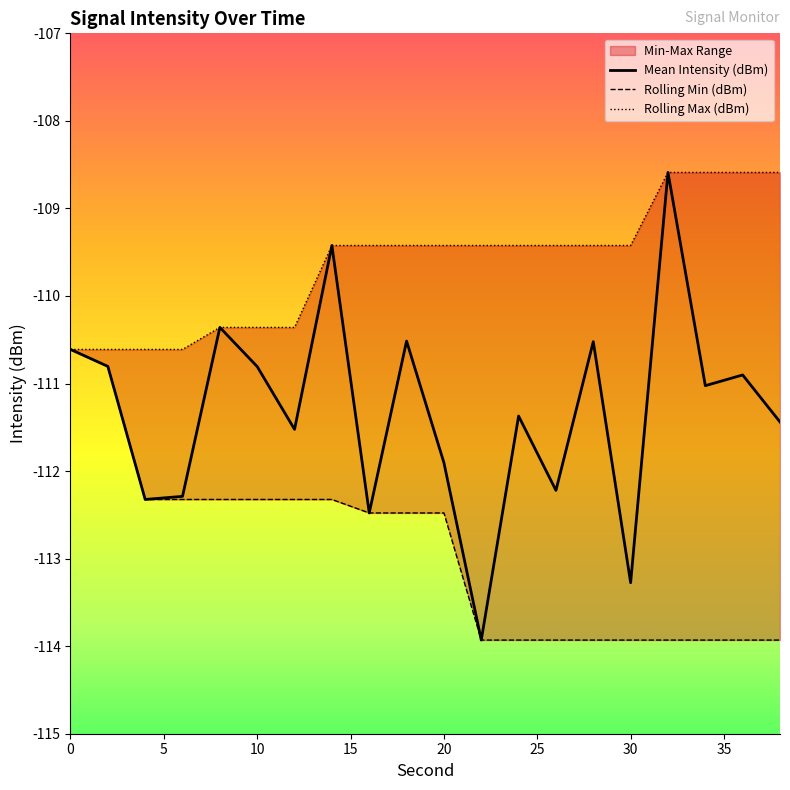

List the series in order of their peak value, highest first.

Mean Intensity (dBm), Rolling Max (dBm), Rolling Min (dBm)